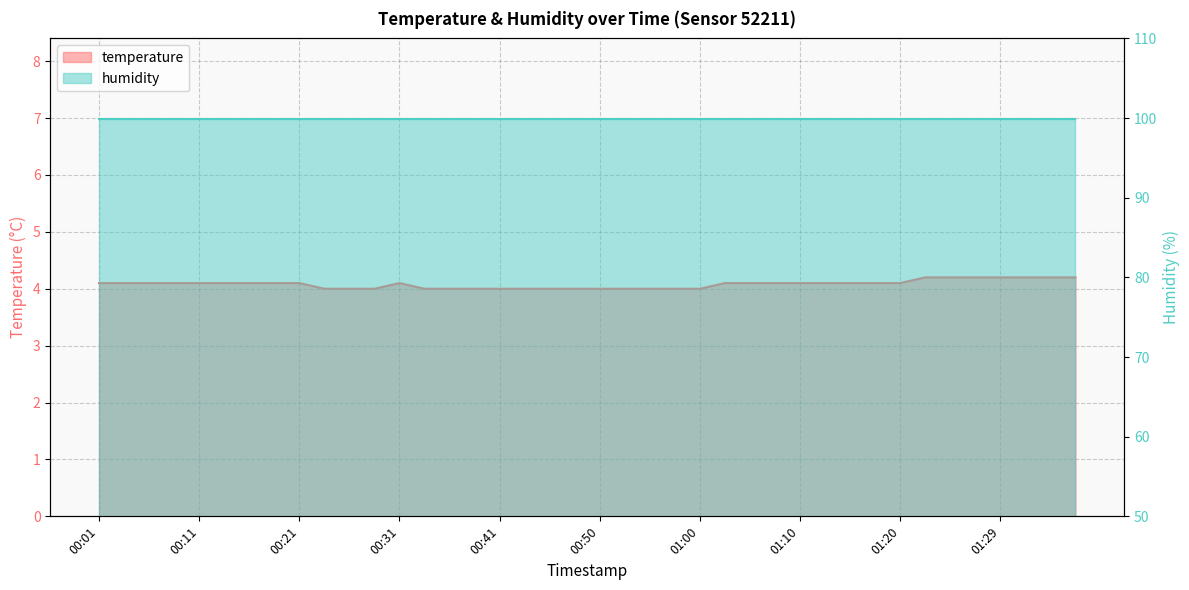

What is the label of the 10th point from the left?

00:24